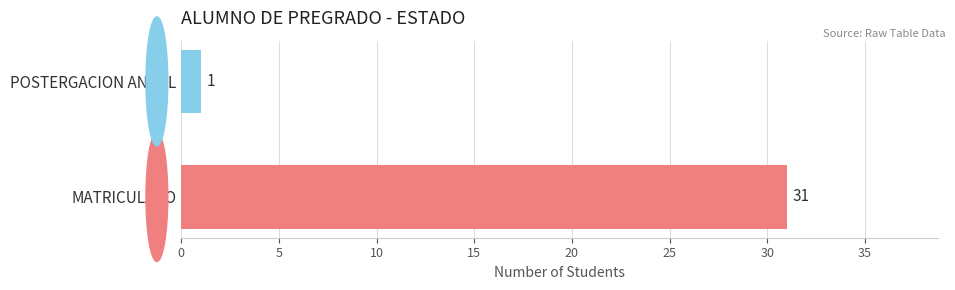

Reading bottom to top, list all the values displayed in this chart.

MATRICULADO=31	POSTERGACION ANUAL=1